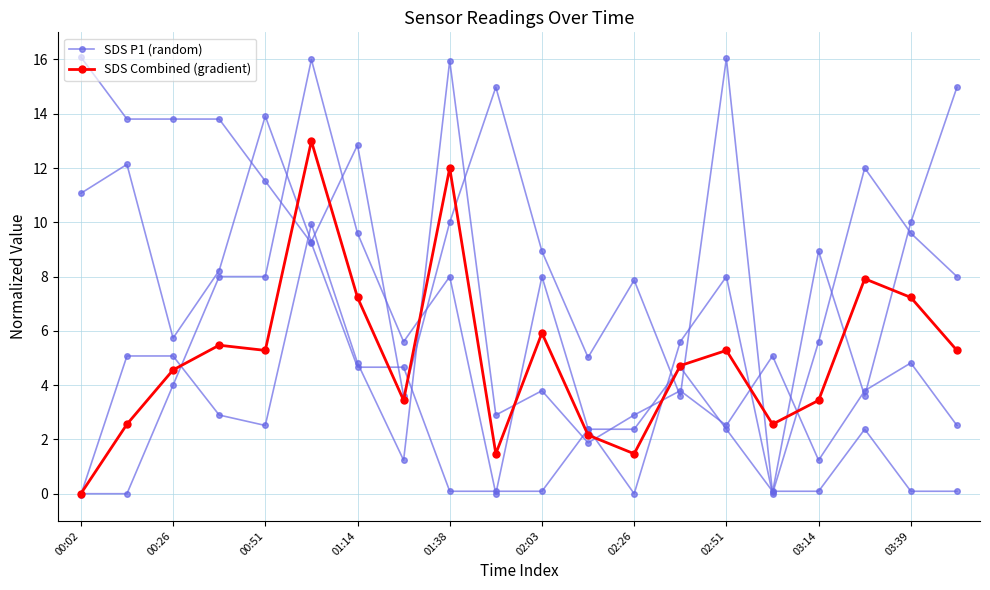

Which series changed the most between 01:14 and 12?

SDS Combined (gradient)